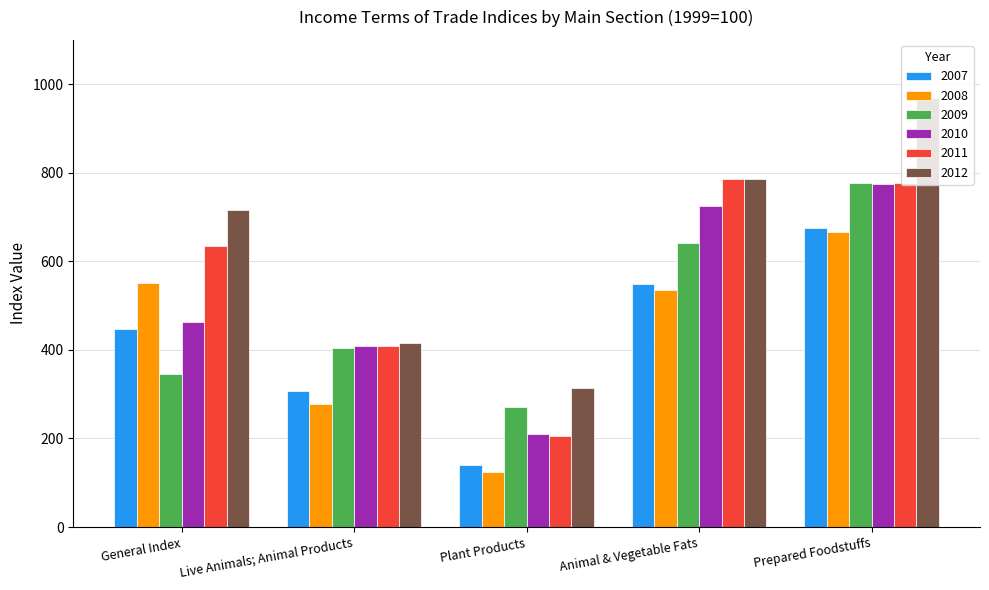

List the labels in order of 2009 value, smallest first.

Plant Products, General Index, Live Animals; Animal Products, Animal & Vegetable Fats, Prepared Foodstuffs